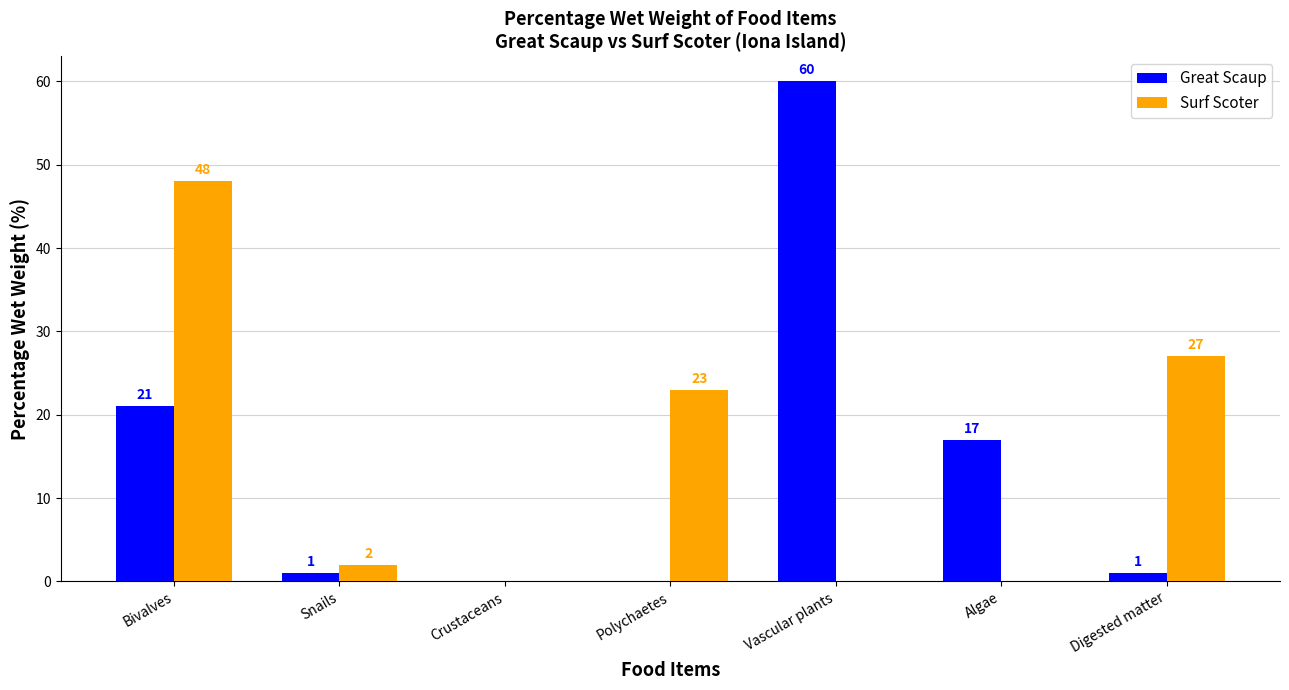

What value does the Surf Scoter series have at Polychaetes?

23